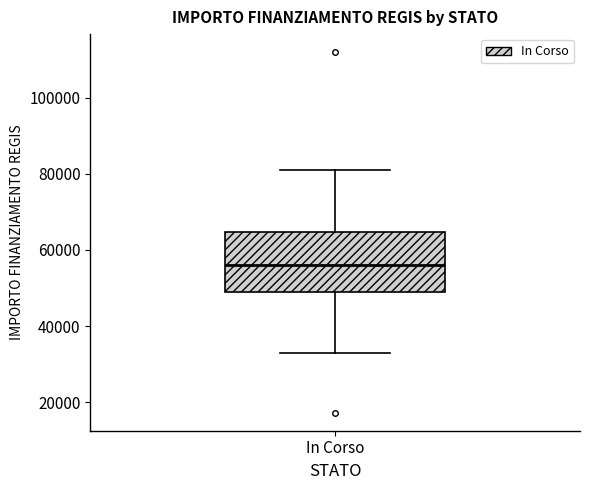

Where does the upper whisker of the box for In Corso end on the y-axis? The values are not printed on the chart, so give them approximately, as read against the axis.

80000